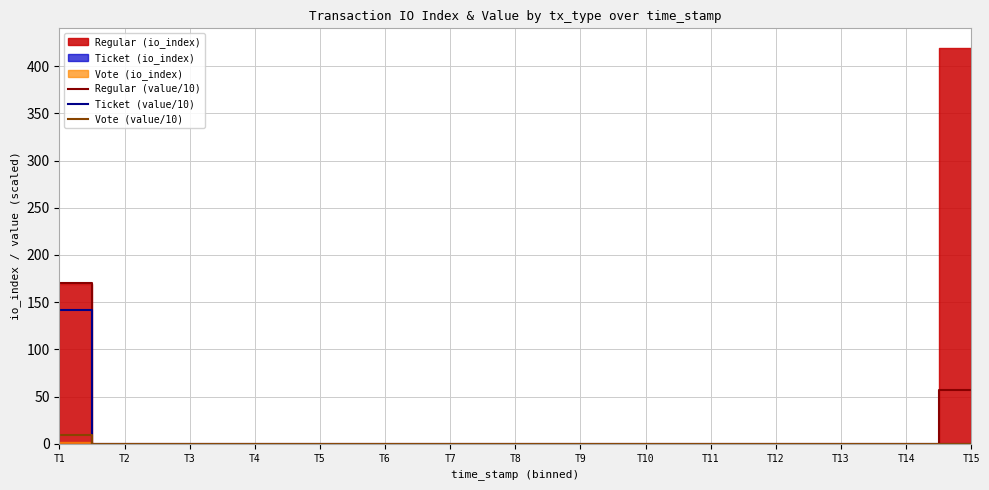

What is the highest value of the Regular (value/10) series?

170.2